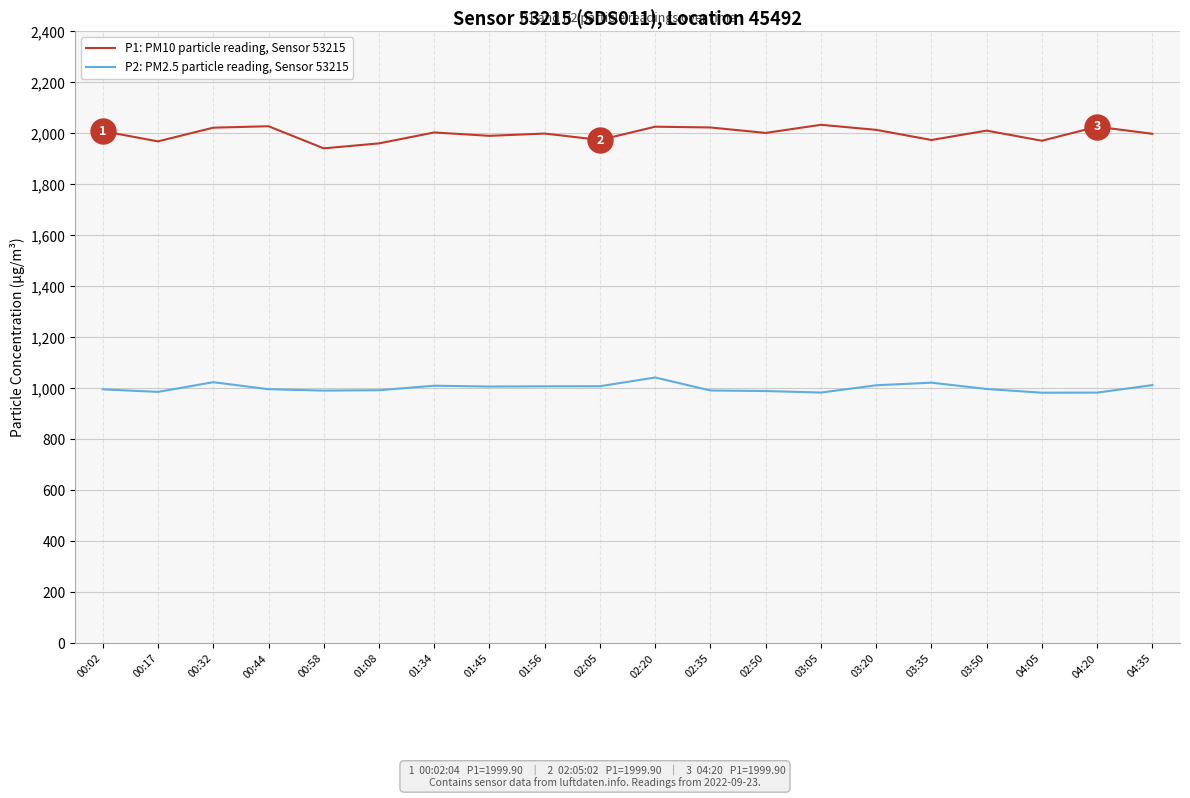

Which series has the widest spread of values?

P1: PM10 particle reading, Sensor 53215